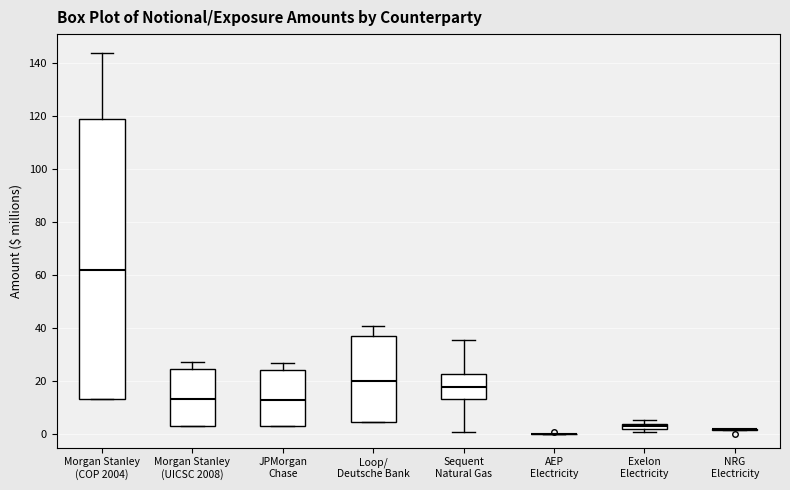

Where is the upper edge of the box for Exelon Electricity on the y-axis? The values are not printed on the chart, so give them approximately, as read against the axis.

4